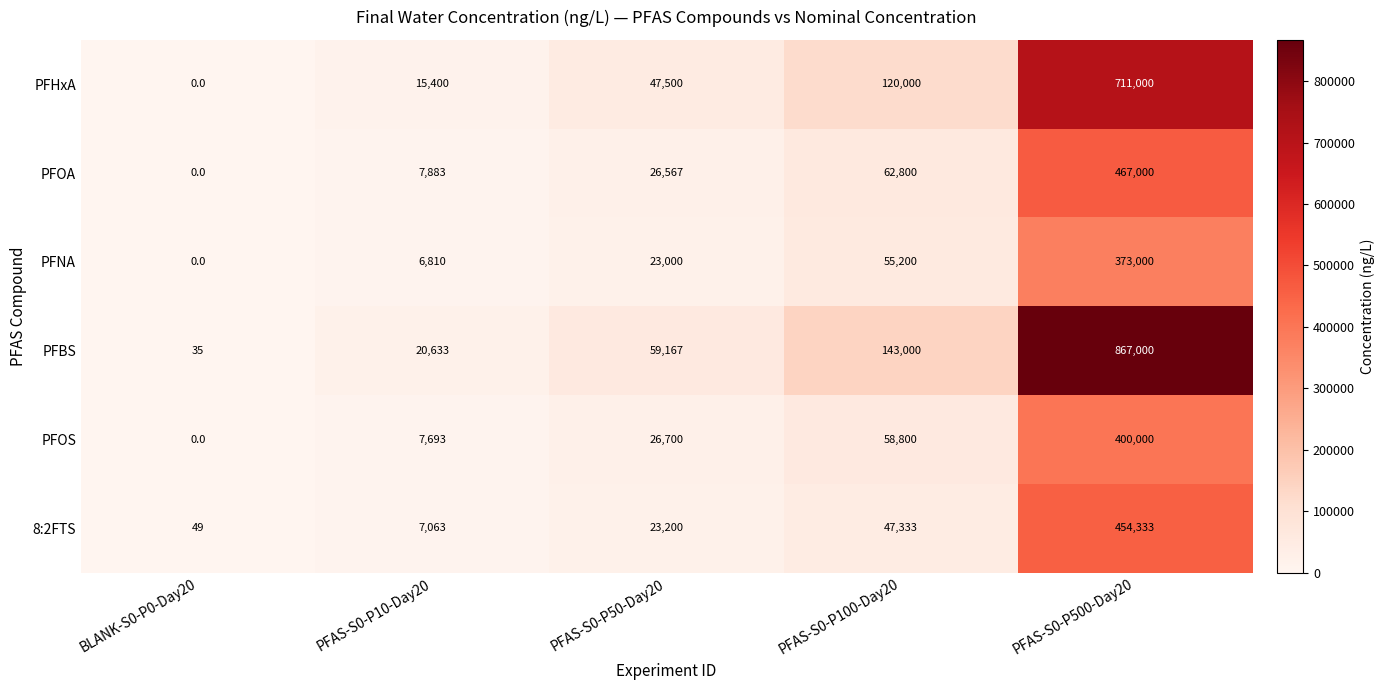

Count the number of categories in the chart.

5